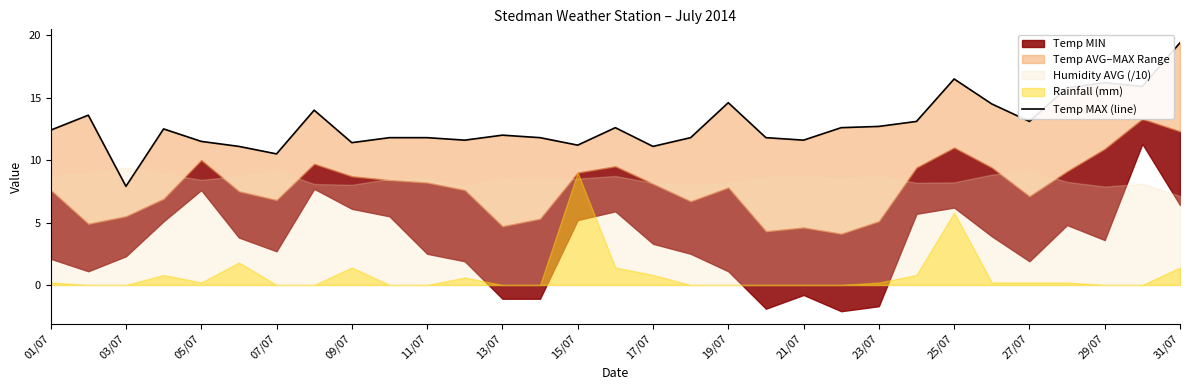

The chart shows a value of 8.4 at 31/07. True or false?

False